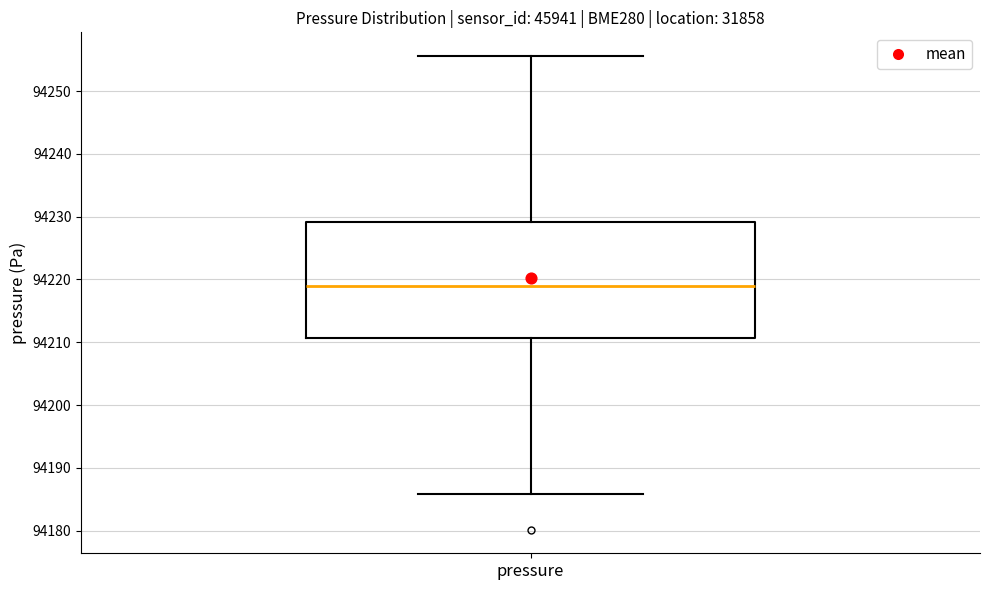

Where does the median line of the box for pressure sit on the y-axis? The values are not printed on the chart, so give them approximately, as read against the axis.

94219